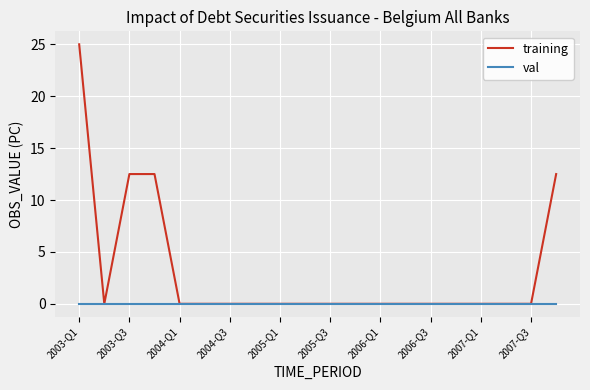

Which series has the largest range (max minus min)?

training